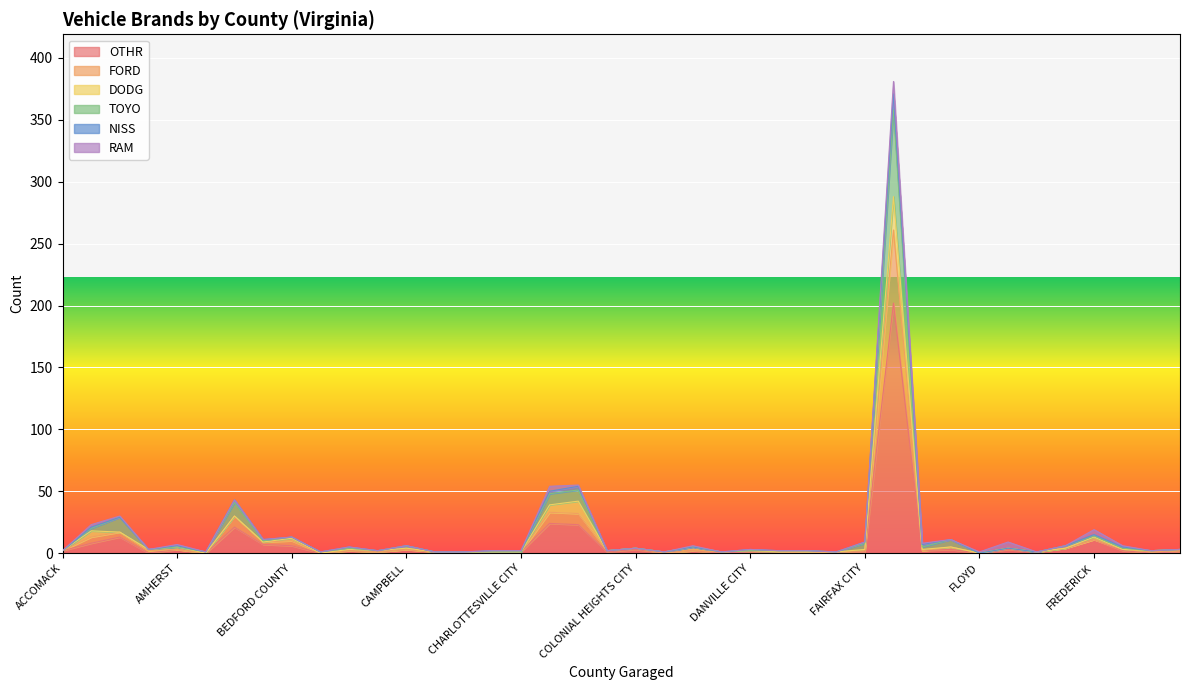

True or false: OTHR and FORD cross at least once.

False